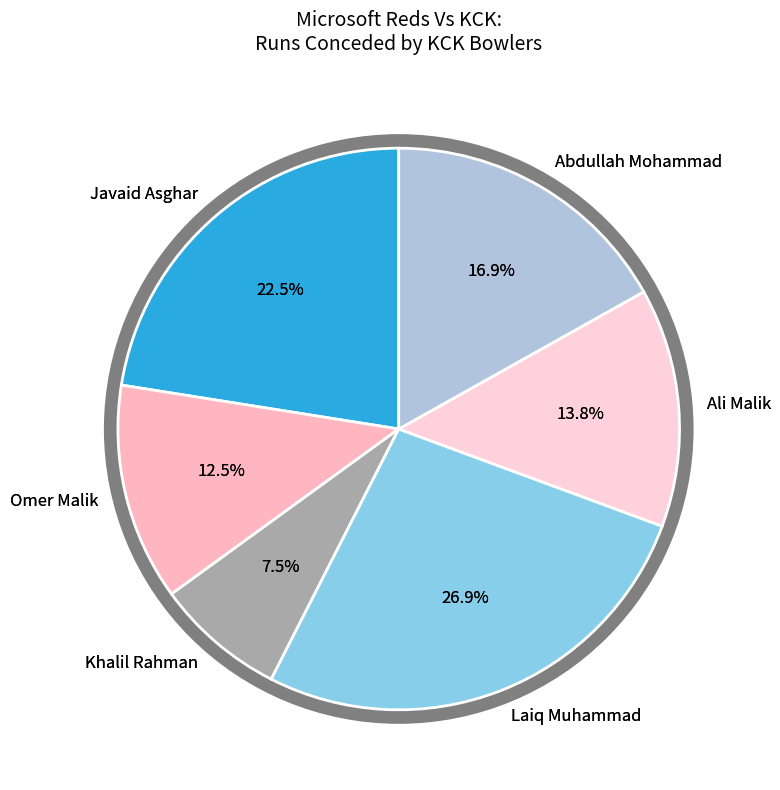

Does Khalil Rahman account for over 50% of the chart?

No